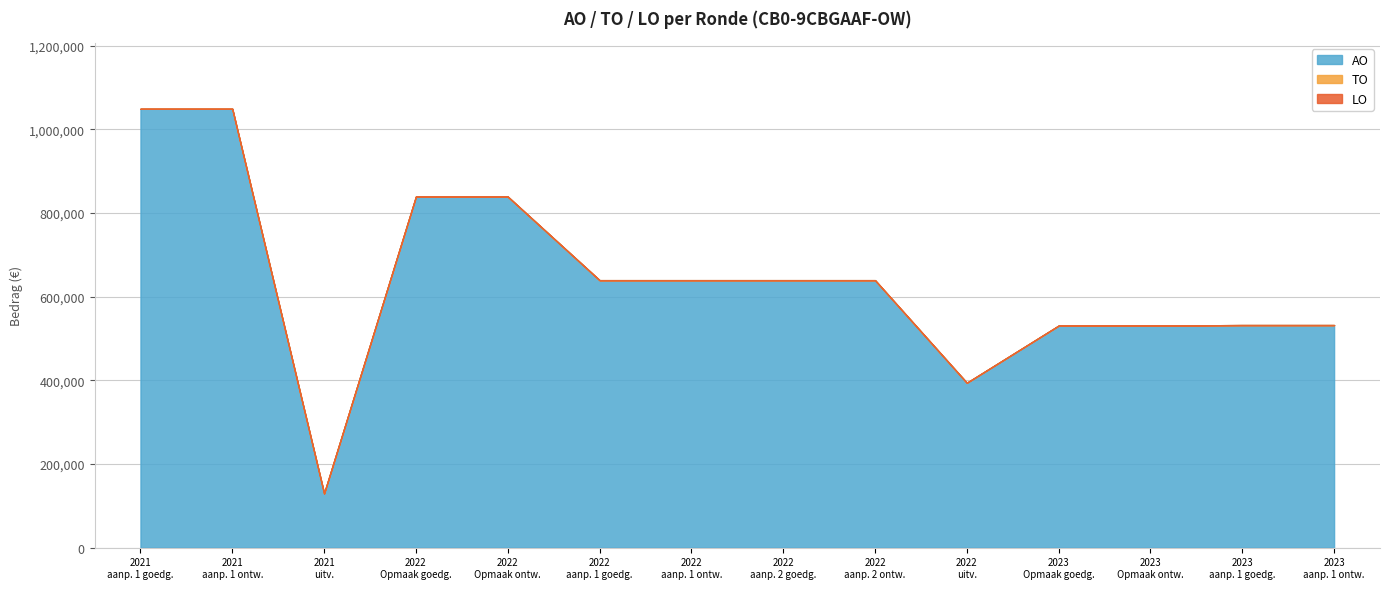

At which category is the sum across all series the highest?

2021 1ste aanpassing - goedgekeurd